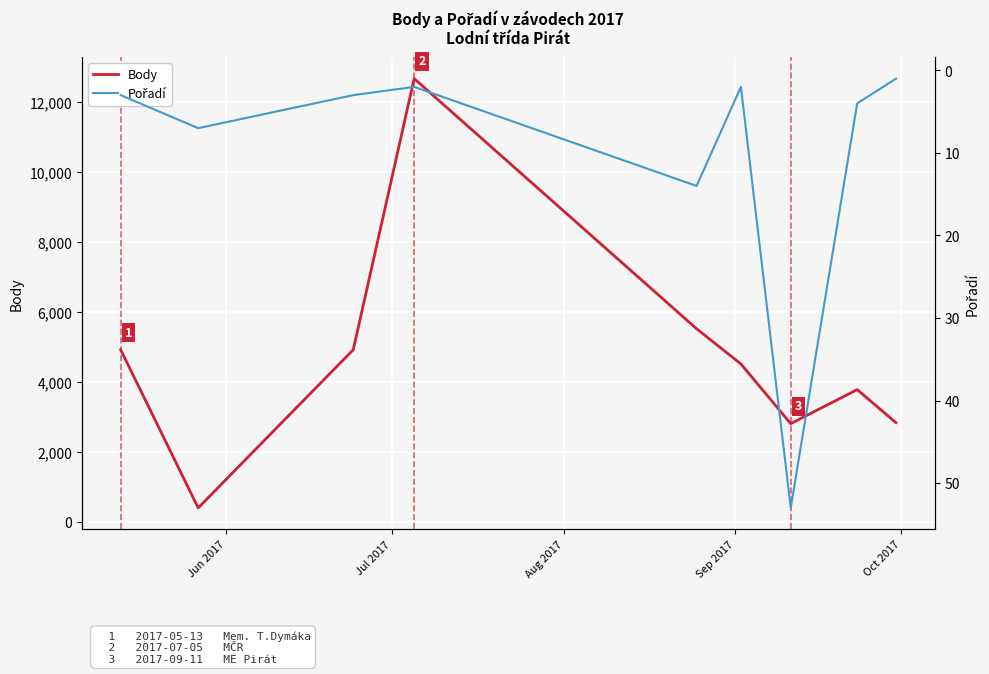

What is the value of the Body point at the 9th from the left?

2838